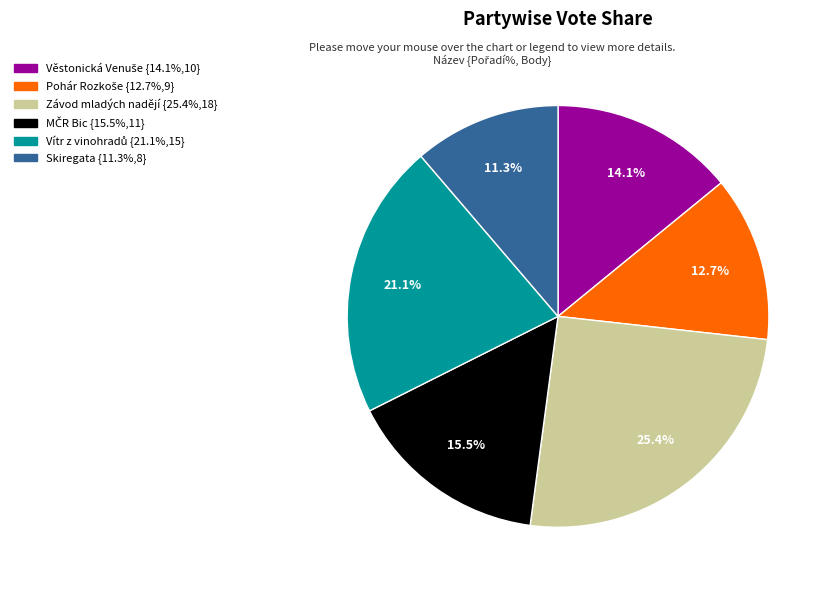

Count the number of slices in the pie.

6